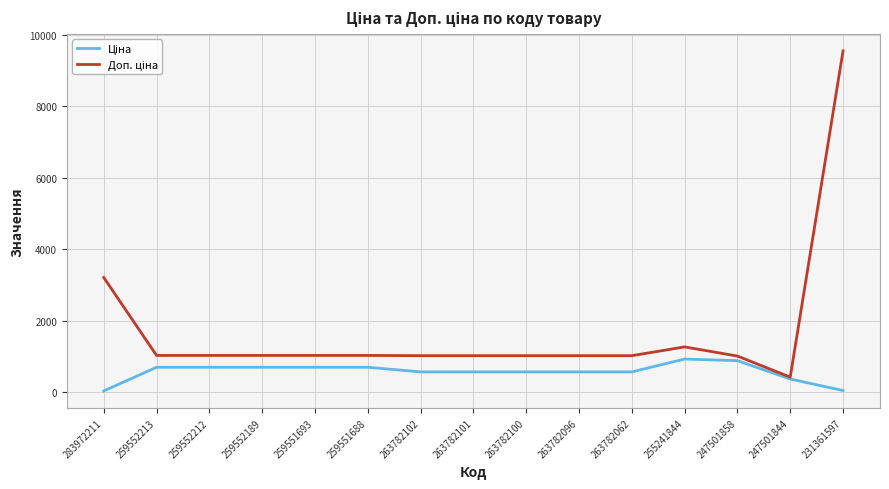

What is the spread (max minus min) of values at 259552212?

330.9